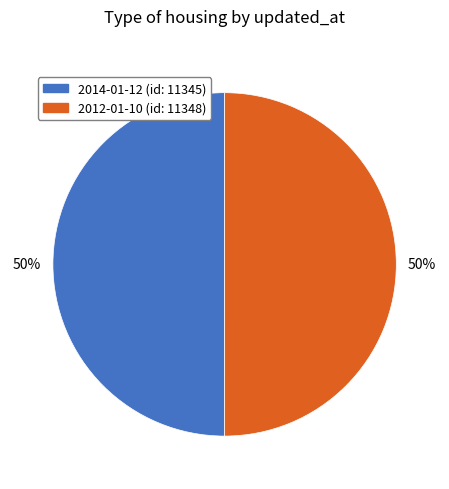

Is it true that 2014-01-12 is 61% of the pie?

False